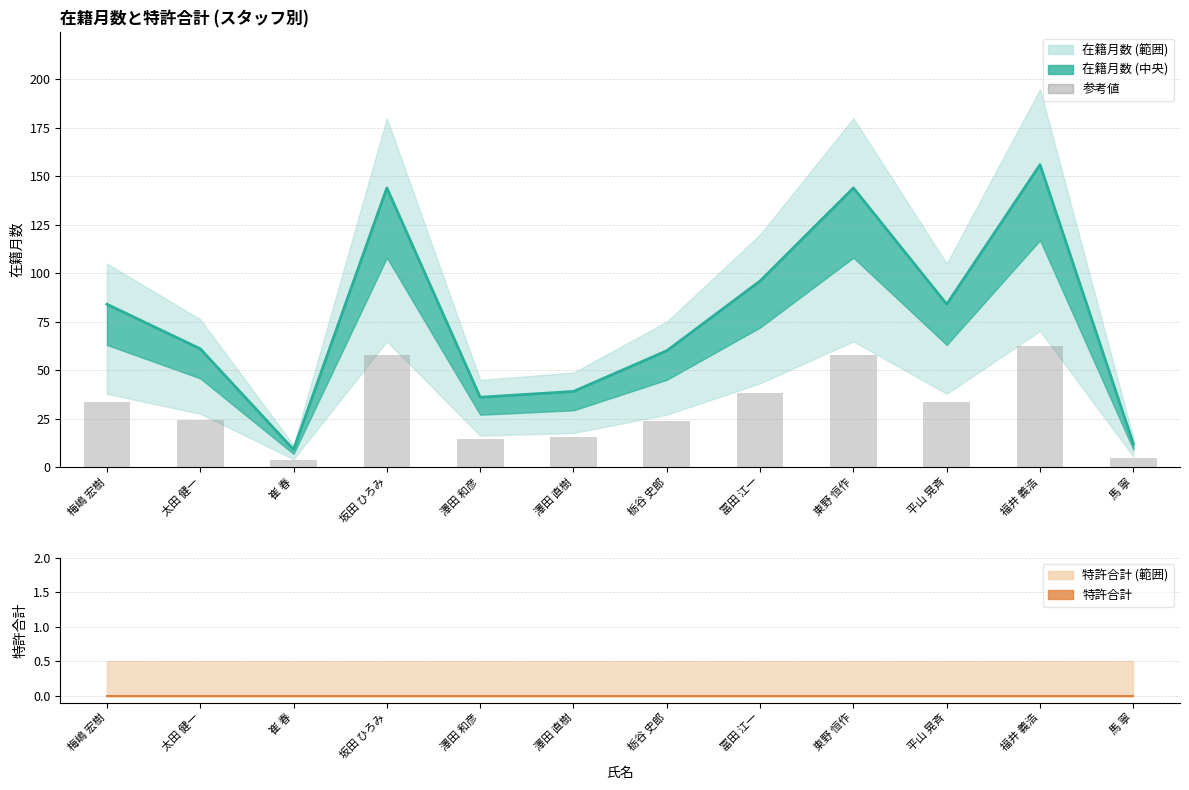

What is the average value of the 在籍月数 (中央値) series?

77.1